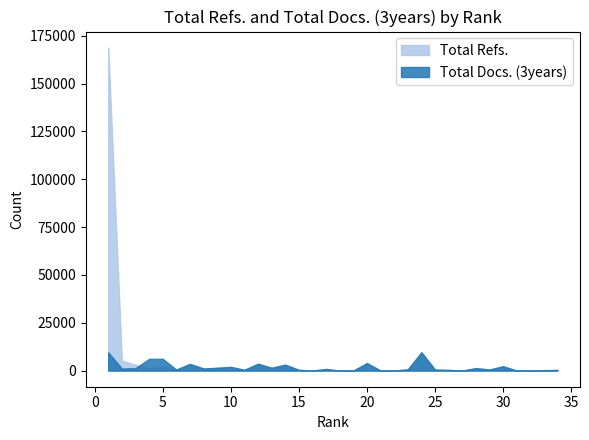

What is the total value across all series at 2?

6180